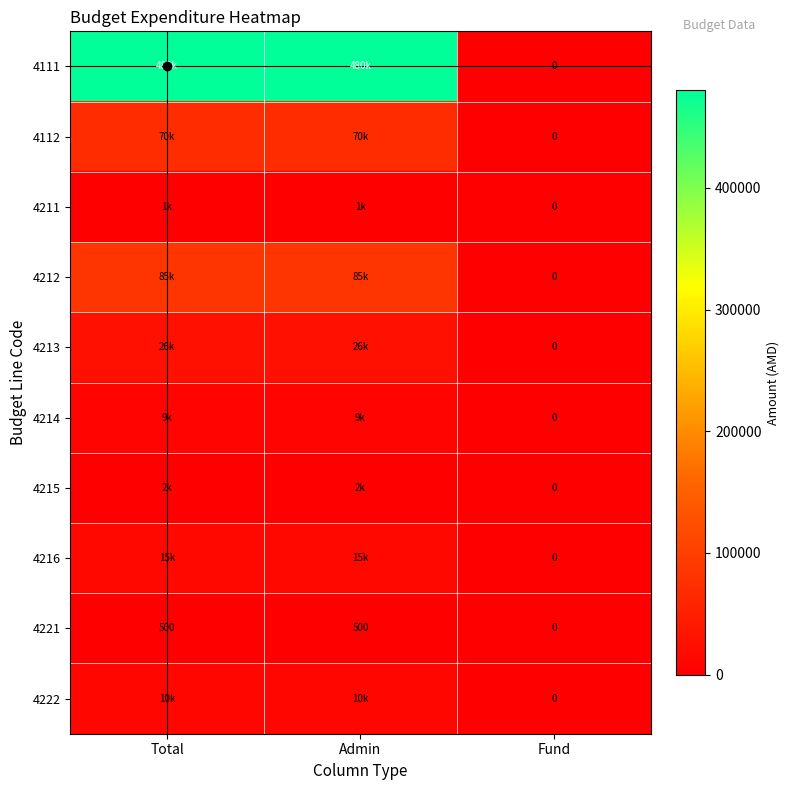

What is the average value of the 4112 series?

46666.7